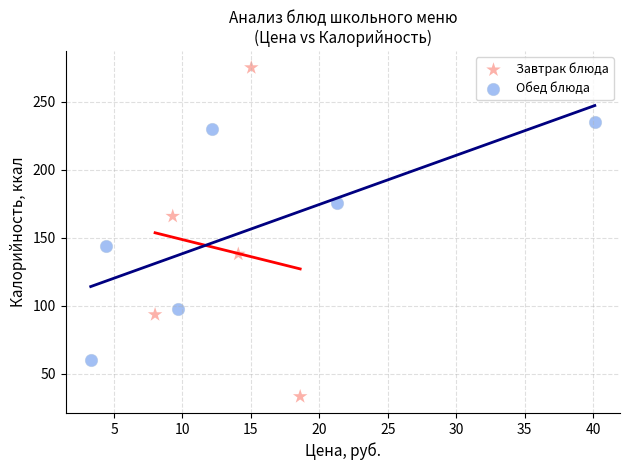

Which series reaches the maximum Y coordinate?

Завтрак блюда